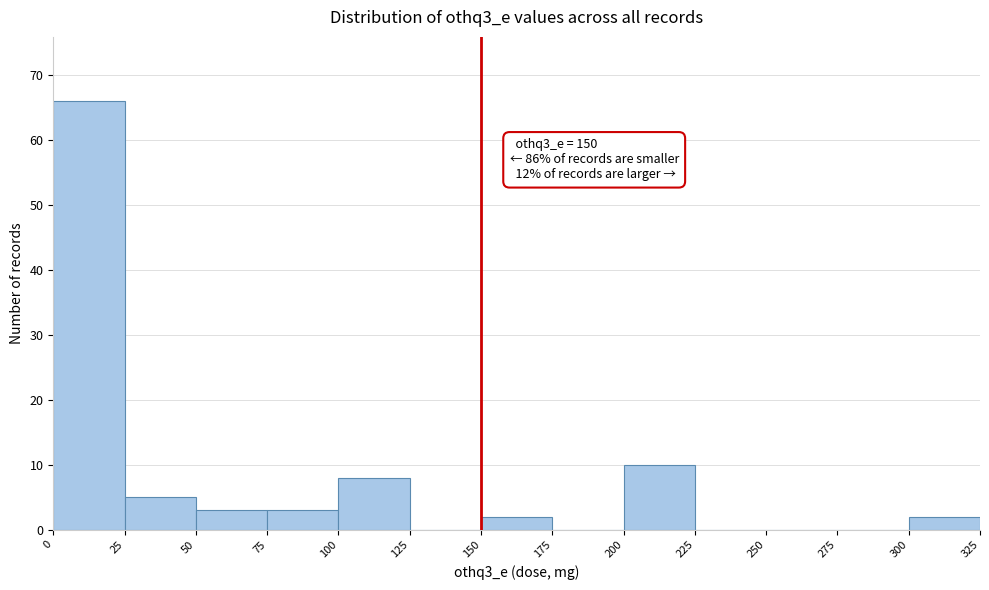

Over which range of the x-axis is the bar tallest?

0 to 25